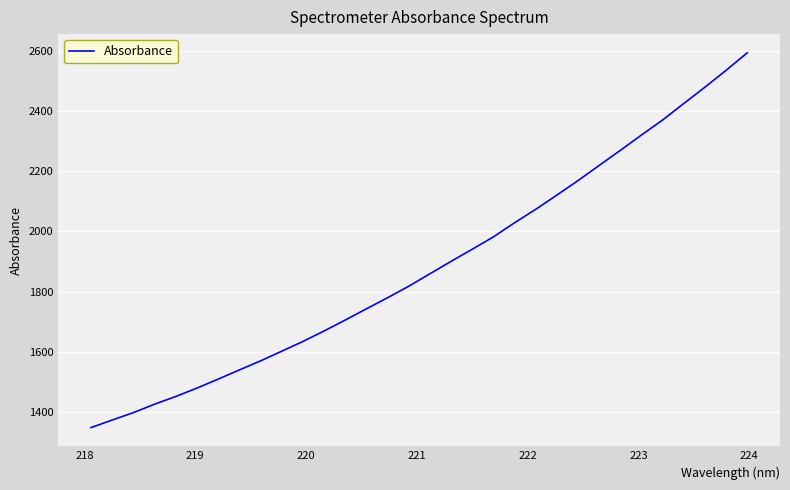

What is the difference between the maximum and minimum values?

1244.9